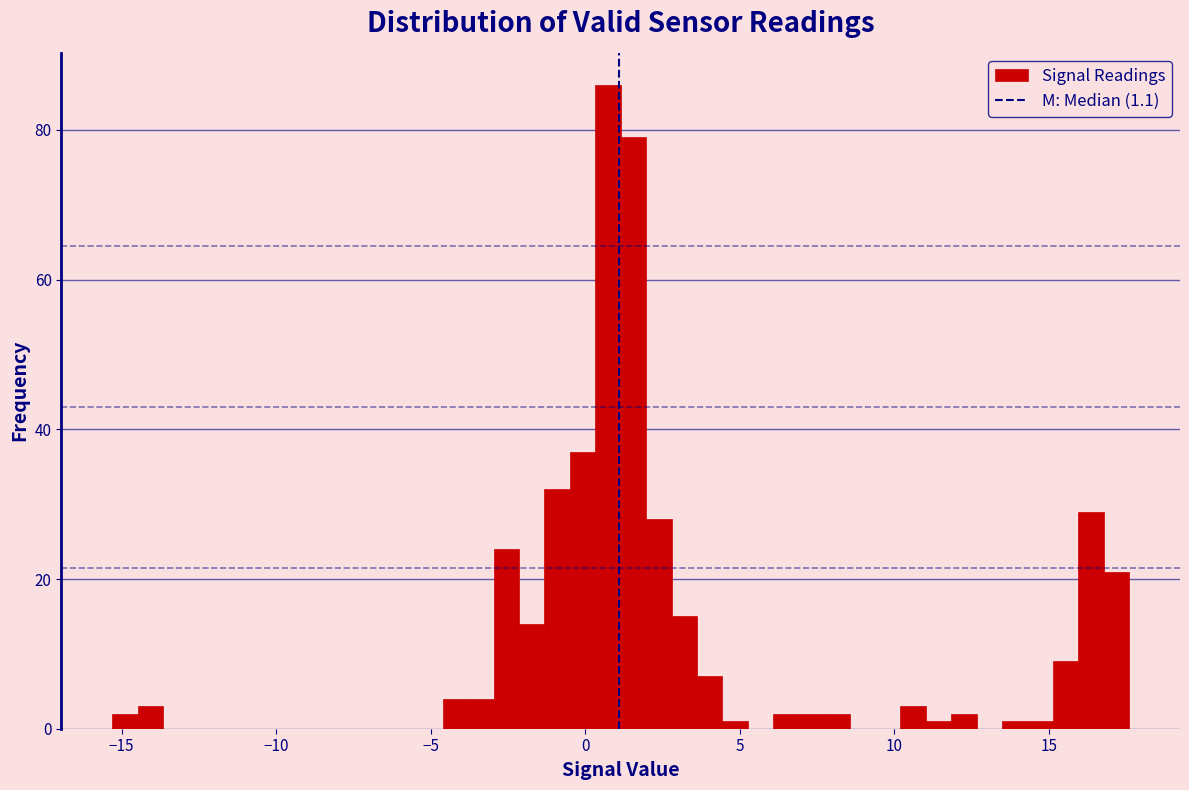

Around what value on the x-axis is the tallest bar? Give the approximate position of its centre, as read against the axis.

0.5